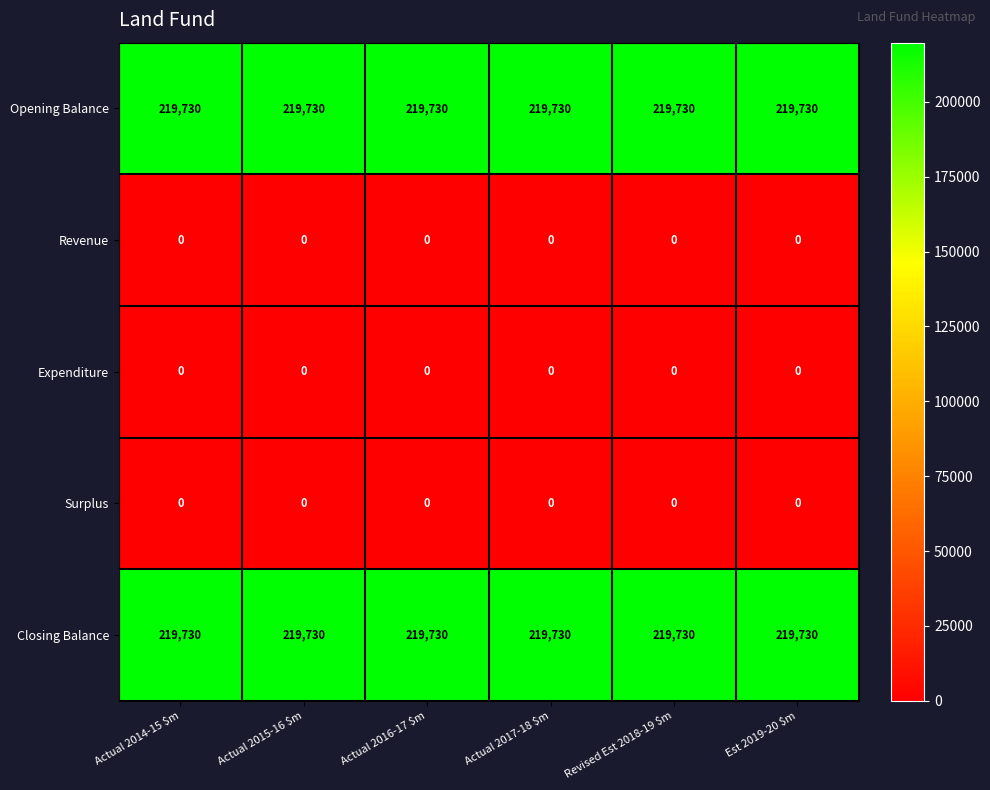

Is it true that Revenue equals 0 at Actual 2016-17 $m?

True